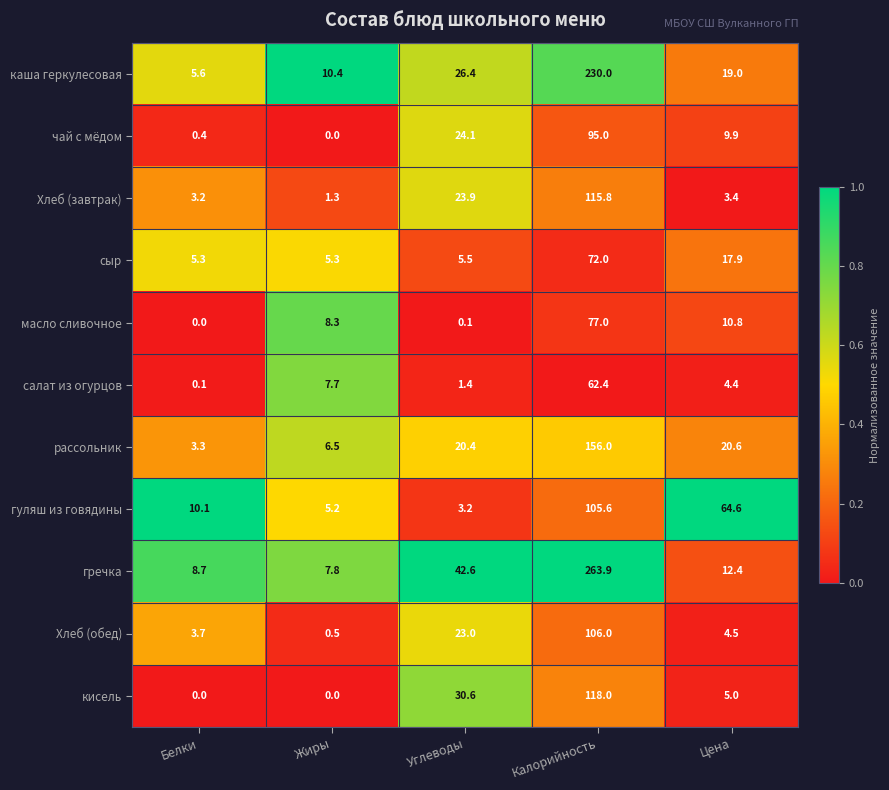

Which label corresponds to the largest value in the chart?

Калорийность